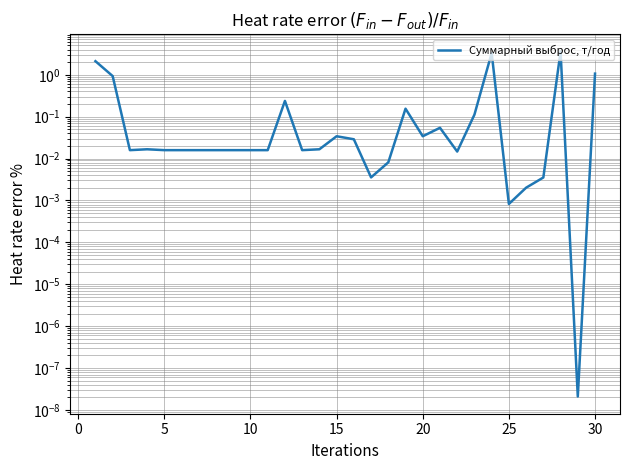

The value at 10 is 0.0. True or false?

False